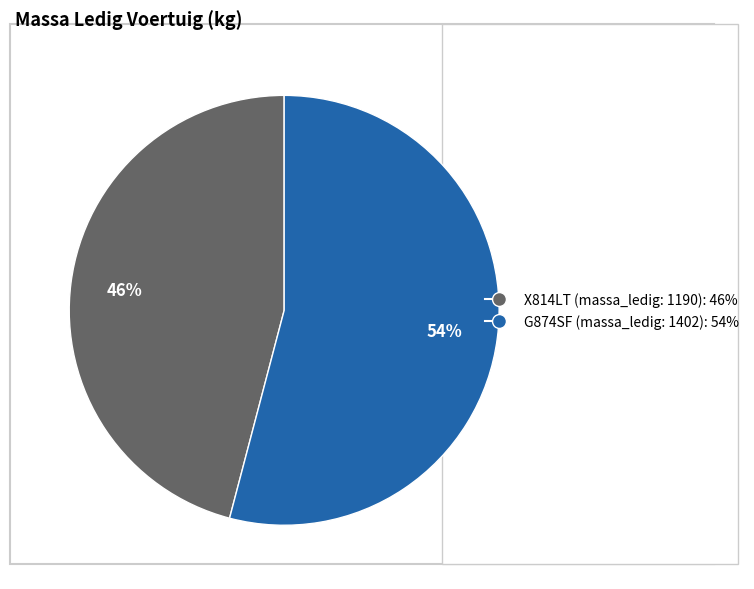

Is it true that X814LT (massa_ledig: 1190) is 54% of the pie?

False